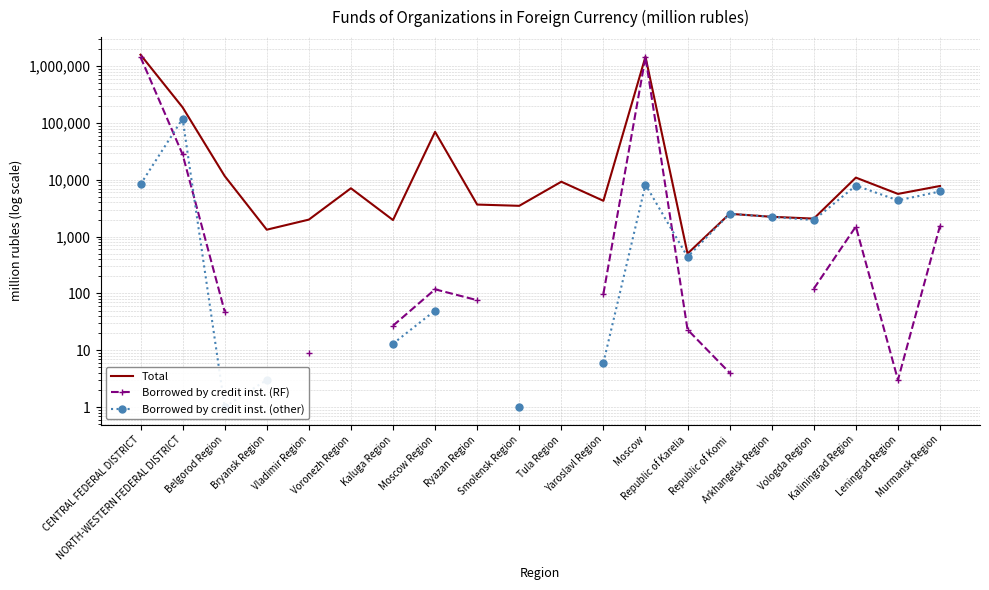

Where does the Borrowed by credit inst. (other) series first go above 8229?

CENTRAL FEDERAL DISTRICT